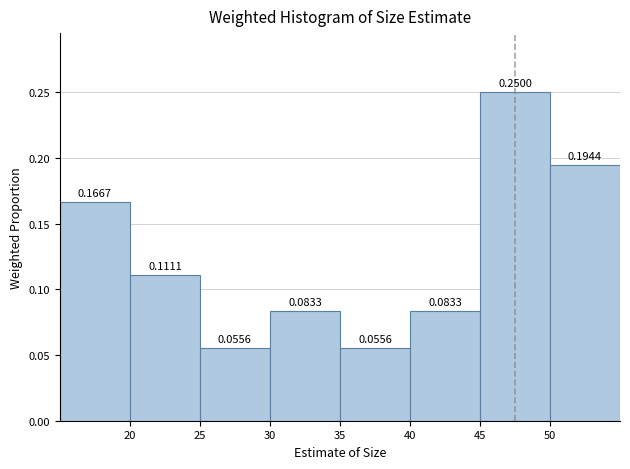

Over which range of the x-axis is the bar tallest?

45 to 50